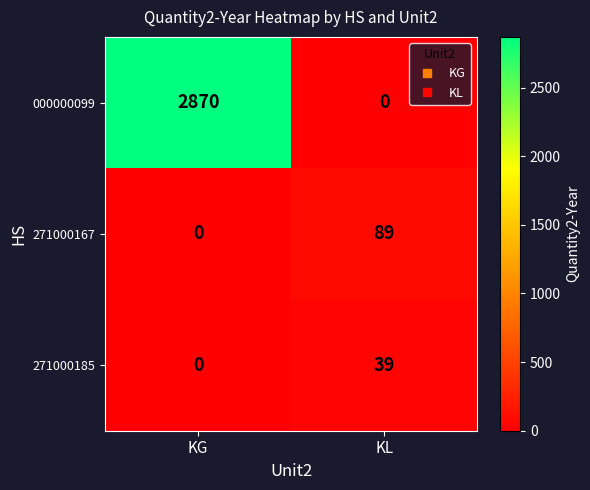

What is the difference between the maximum and minimum values in the 271000167 series?

89